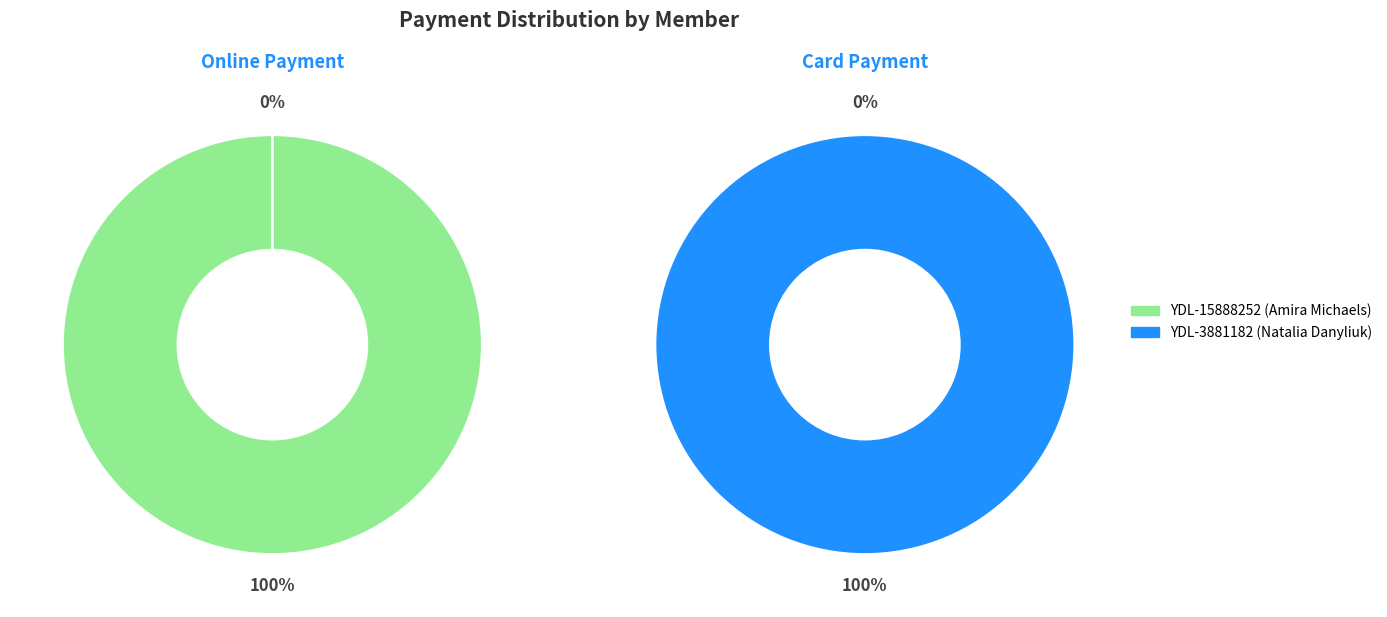

How many segments does this pie chart have?

2